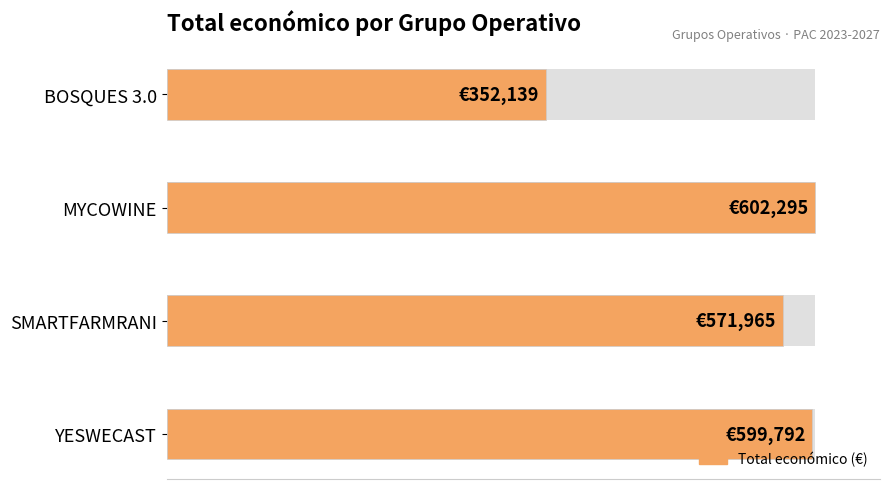

Is it true that the value at YESWECAST is 163.9?

False